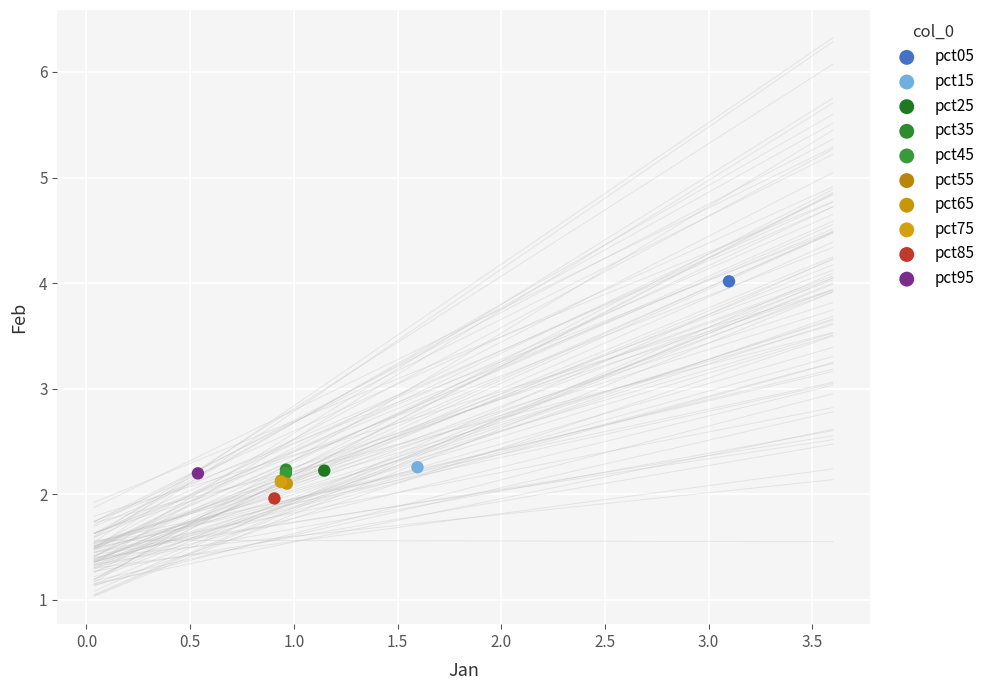

Which series reaches the maximum Y coordinate?

pct05